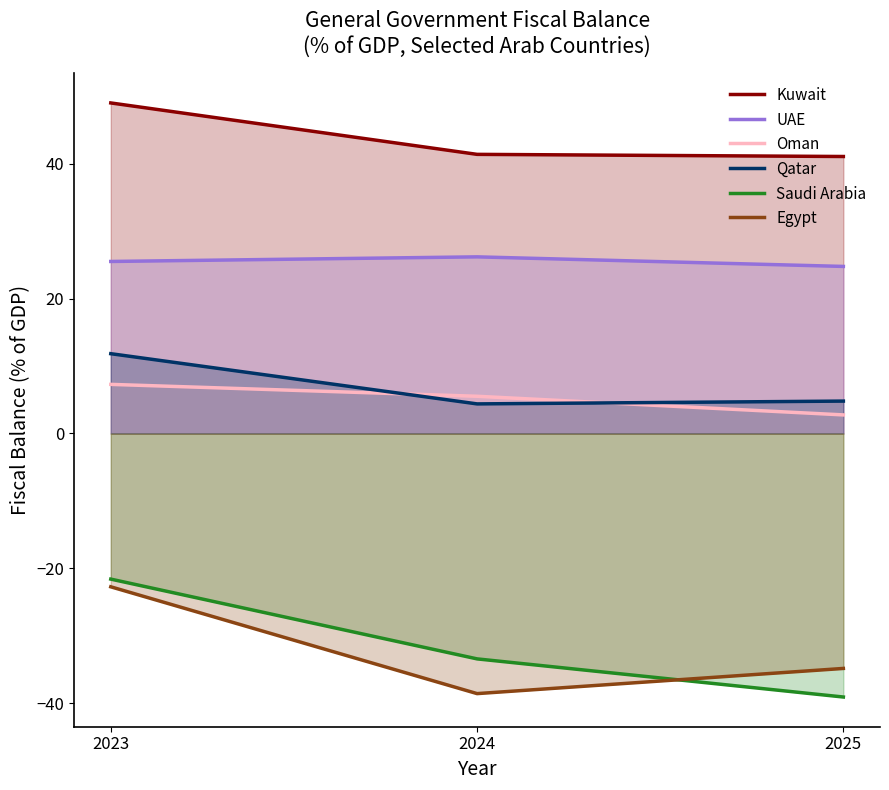

How many lines are shown in the chart?

6